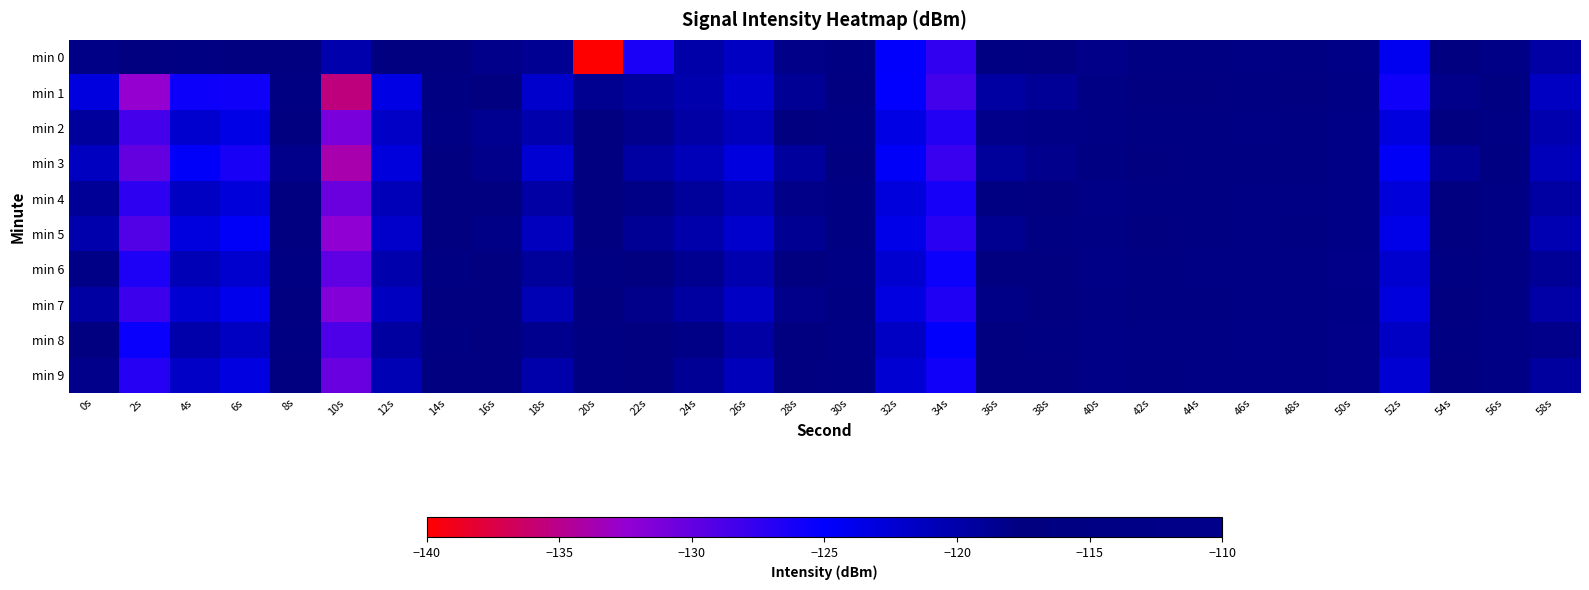

Which category has the lowest value across all series?

20s